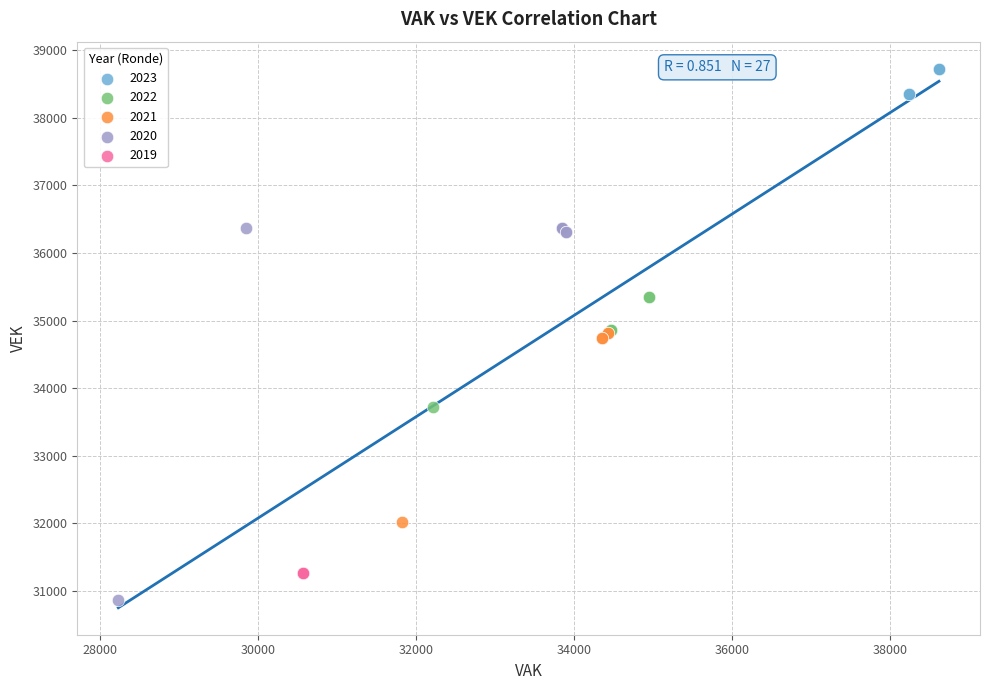

Which series has the largest Y range (max minus min)?

2020